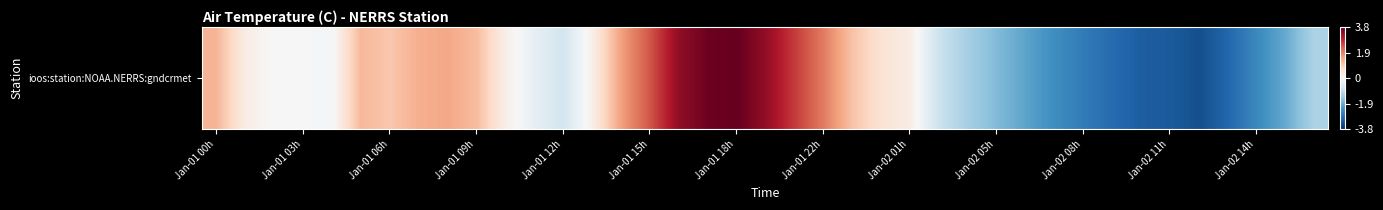

What is the maximum value shown in the chart?

3.8